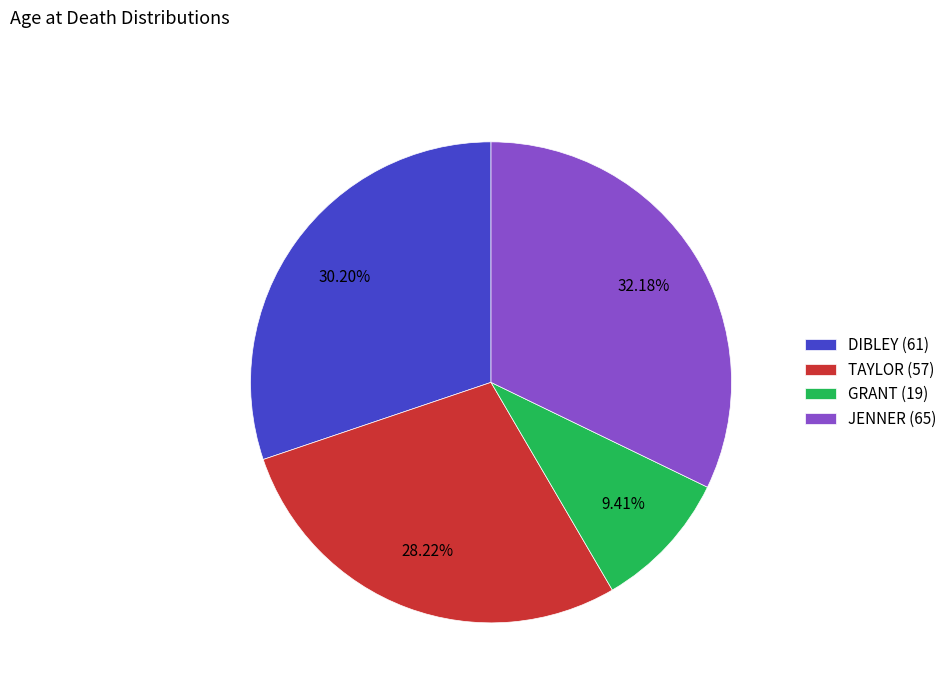

Does JENNER (65) represent more than half of the total?

No